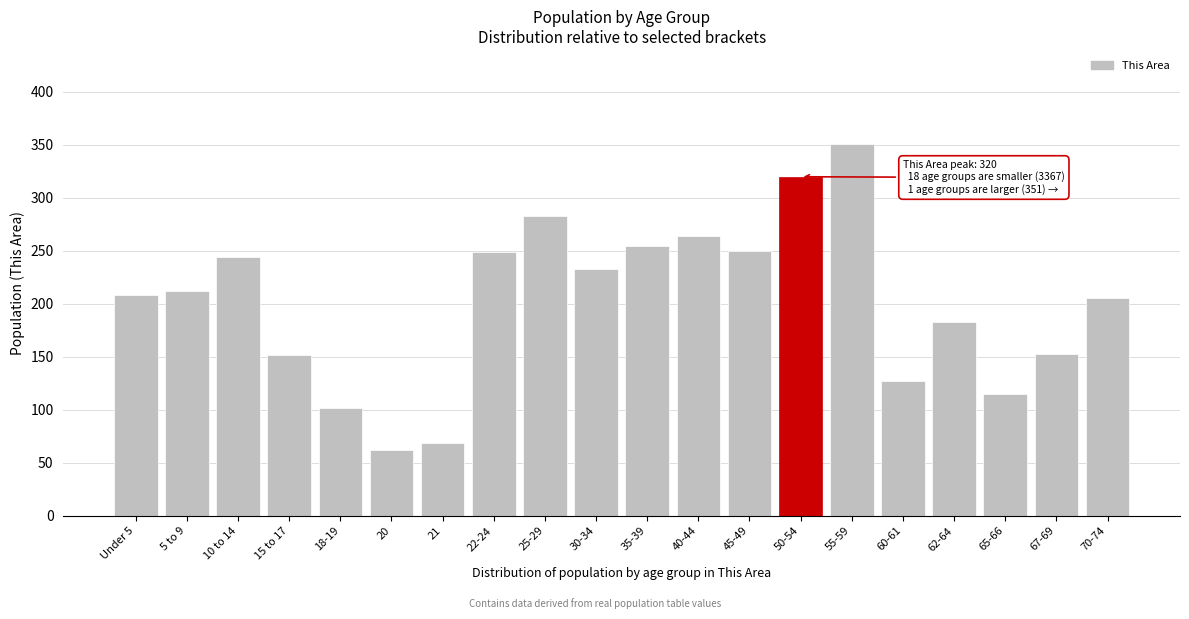

The value at 45-49 is 57. True or false?

False